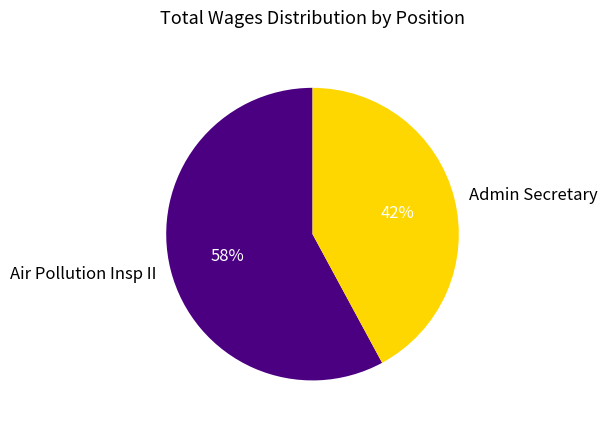

Rank the categories by value from lowest to highest.

Admin Secretary, Air Pollution Insp II